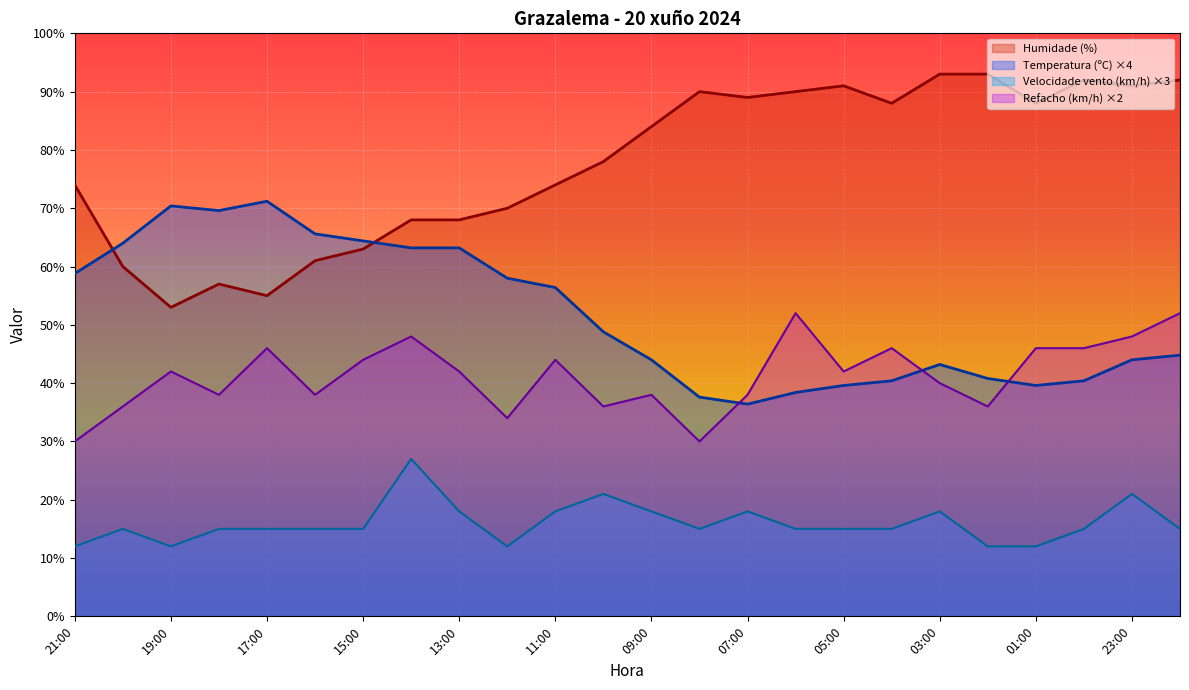

Which series has the largest total across all categories?

Humidade (%)